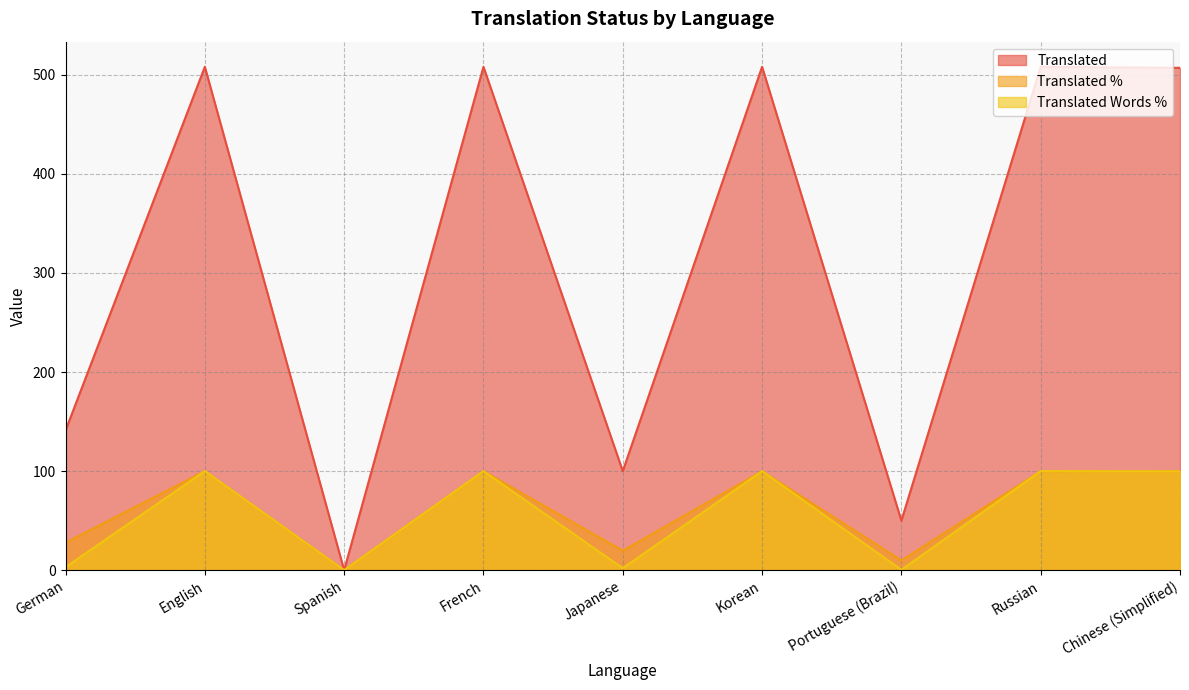

What are all the series names shown in the legend?

Translated, Translated %, Translated Words %